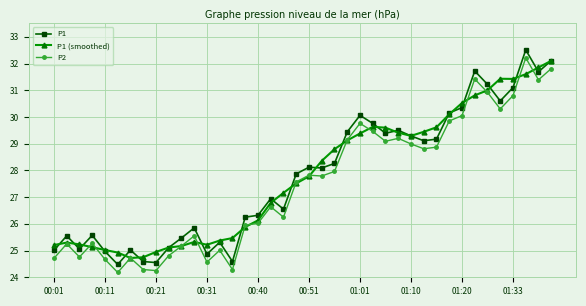

In P1, how many points are higher than both neighbors (excluding endpoints)?

11